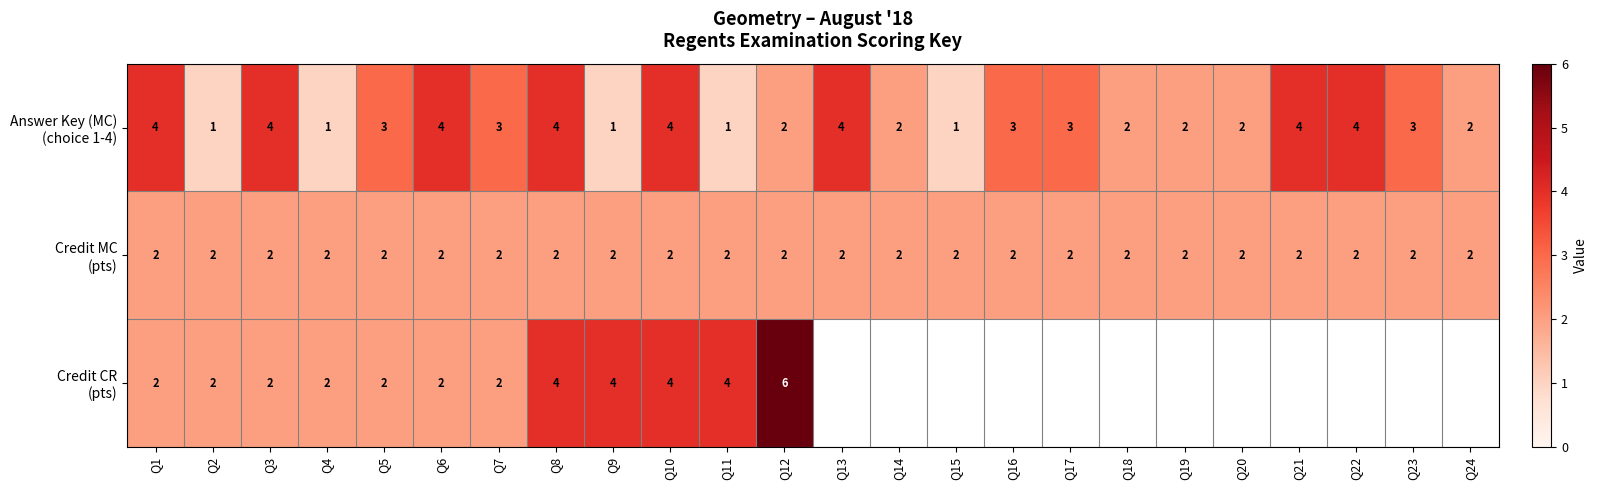

What is the difference between the maximum and minimum values in the Credit CR (pts) series?

4.0